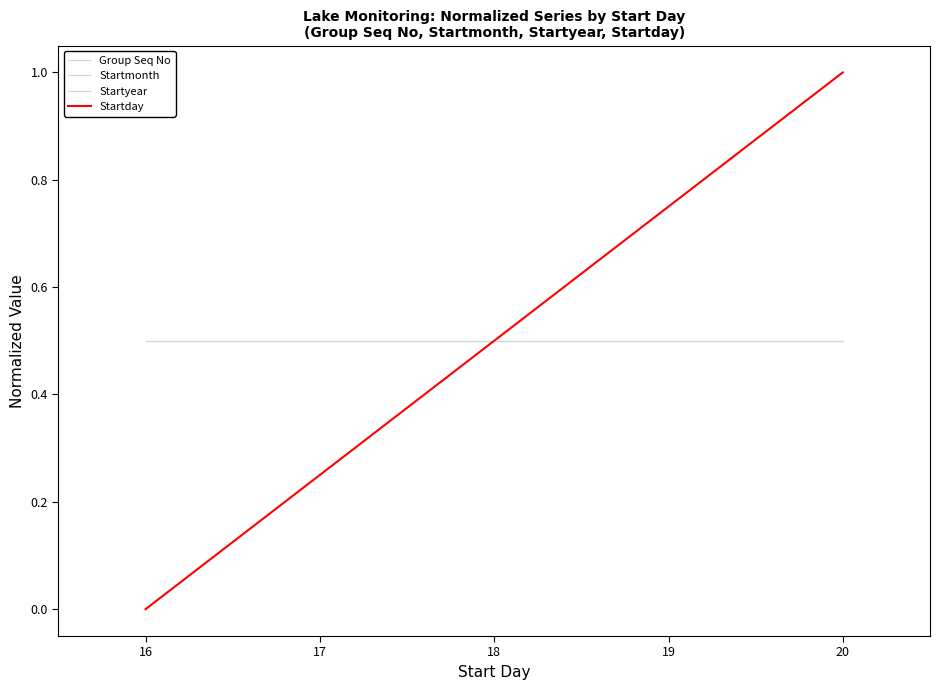

What is the sum of all Startday values?

1.8